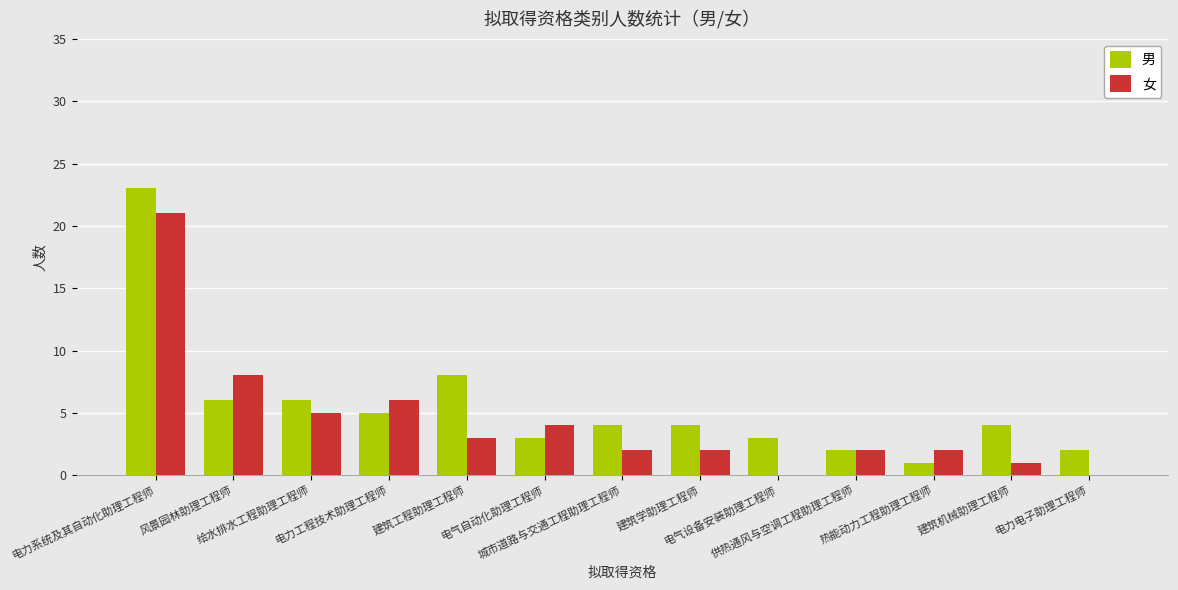

What is the sum of all 男 values?

71